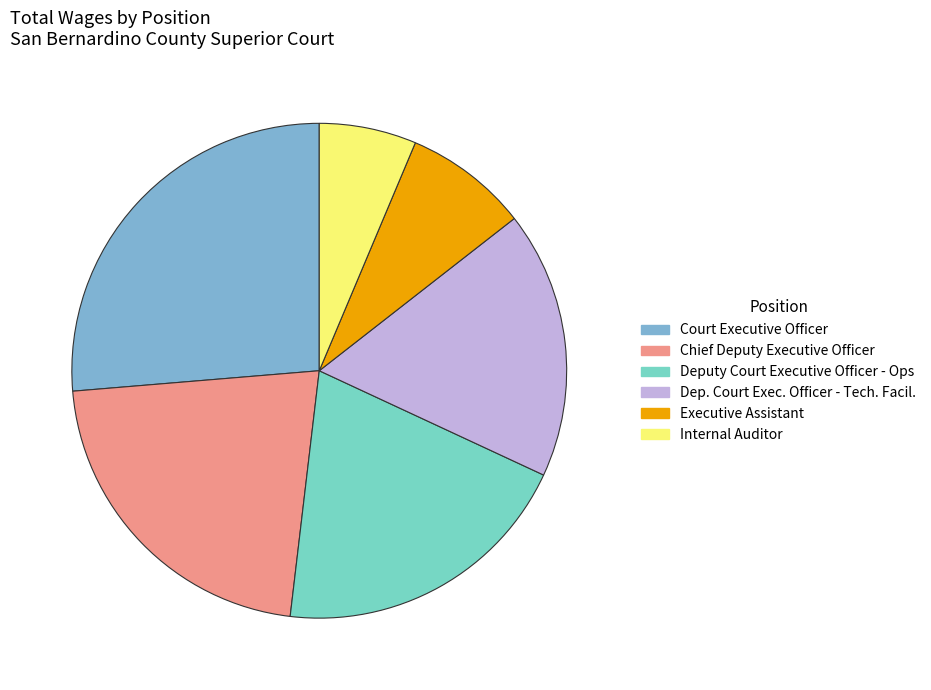

Count the number of slices in the pie.

6